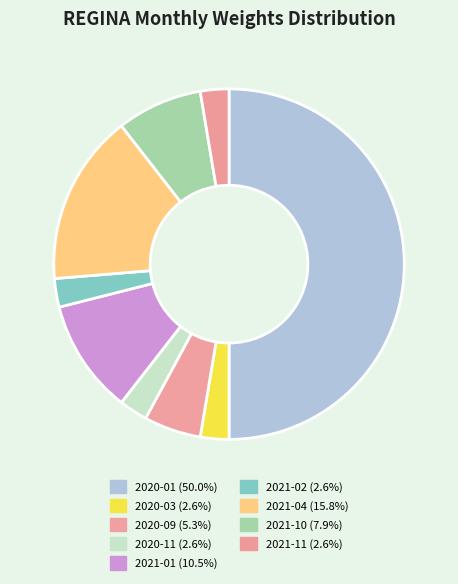

How many segments does this pie chart have?

9